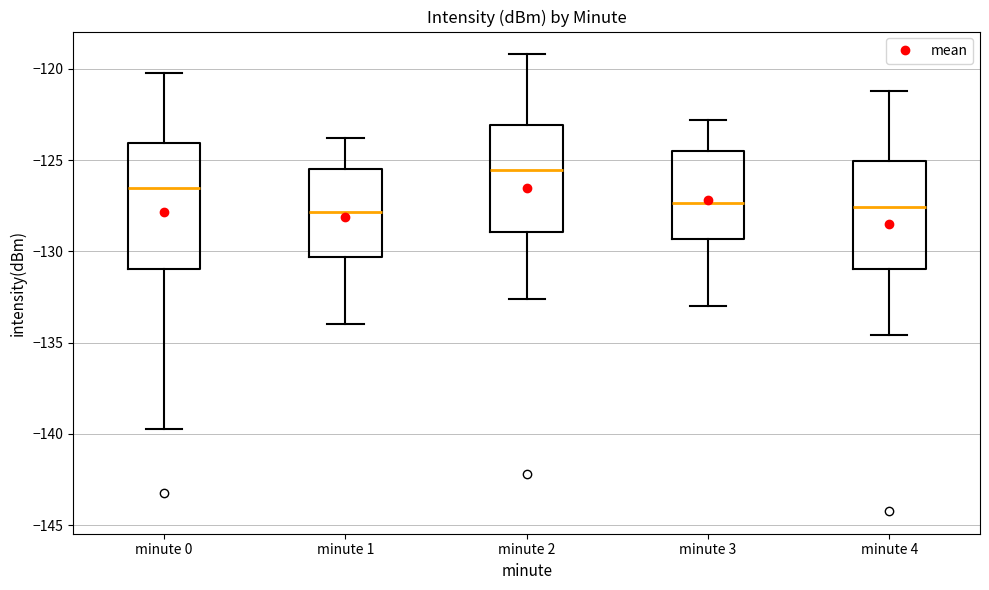

Which box is the tallest, from its lower edge to its upper edge?

minute 0